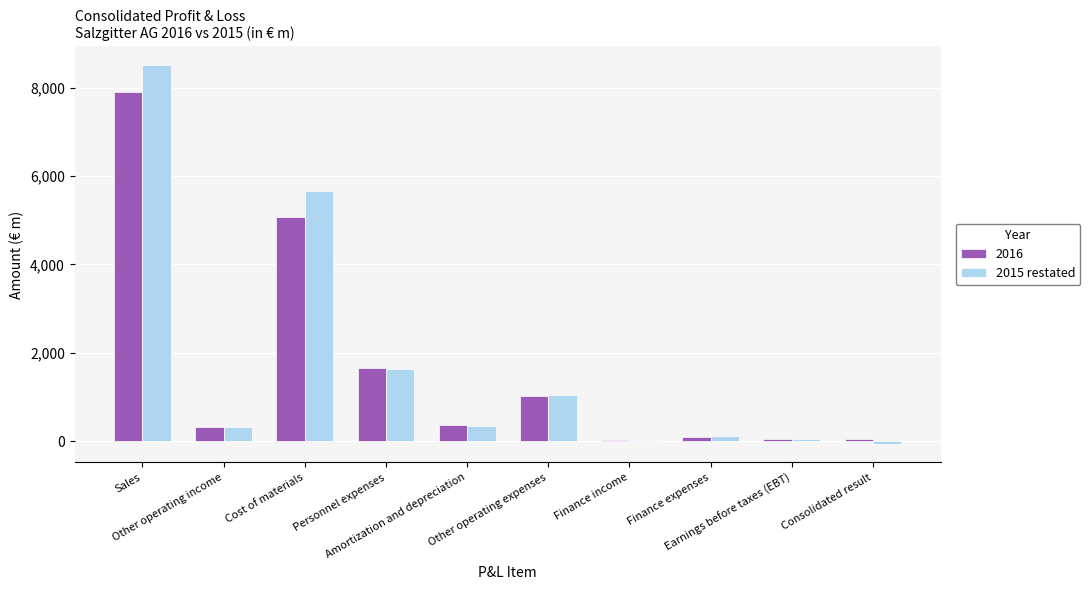

What is the maximum value shown in the chart?

8501.5